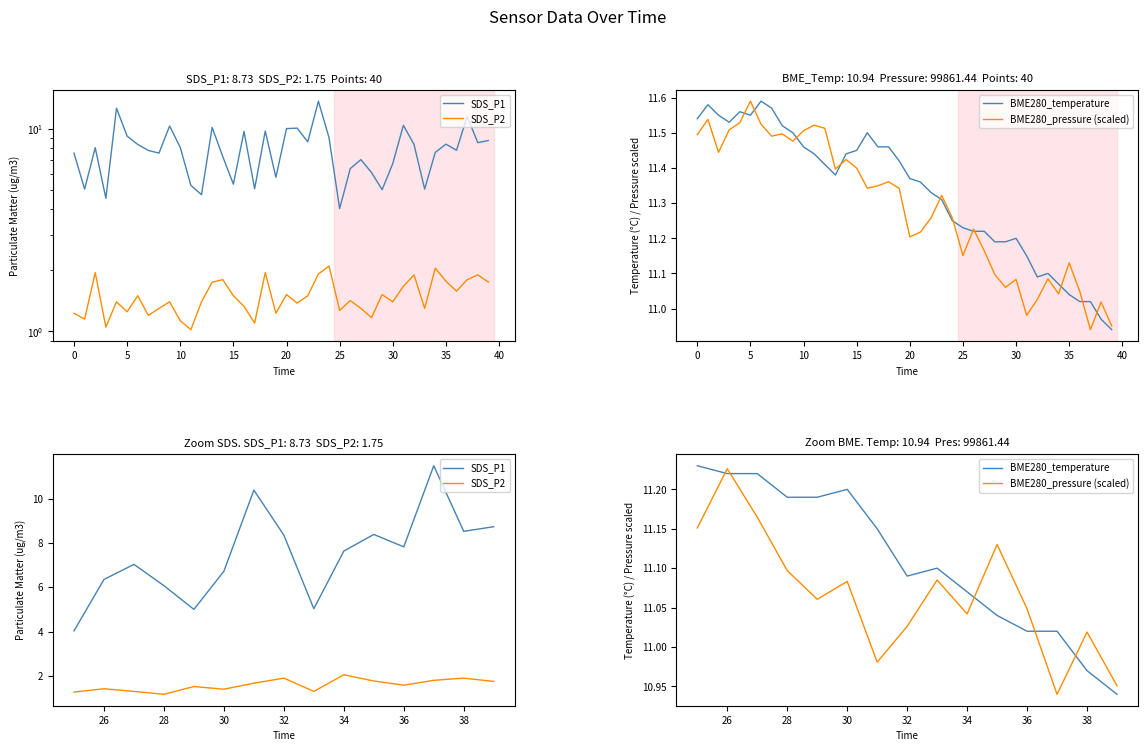

Is the value of BME280_temperature at 40 greater than the value of BME280_pressure (scaled) at 45?

No